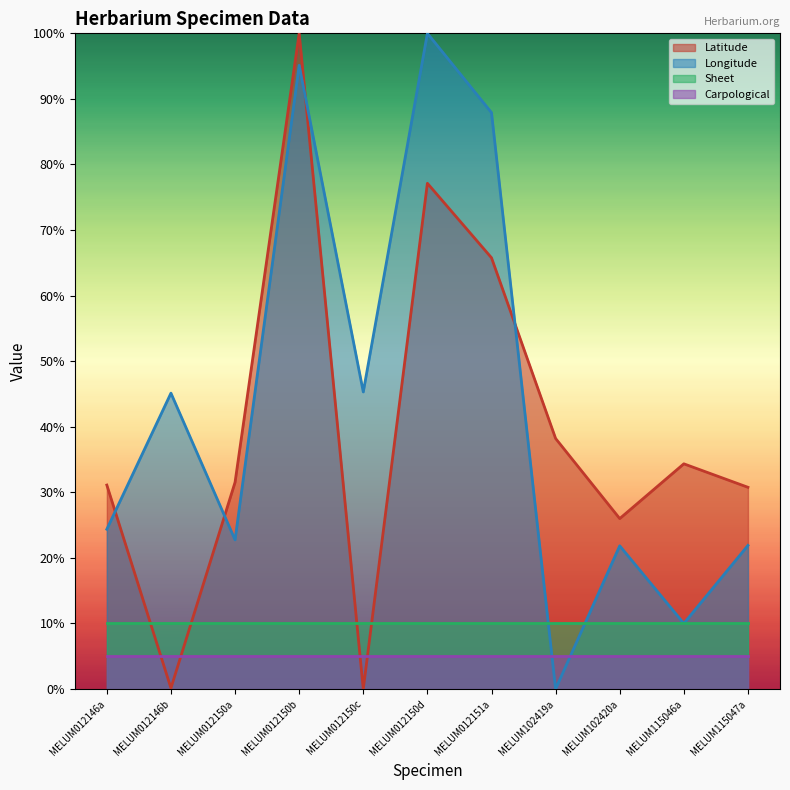

Which series has the largest total across all categories?

Longitude